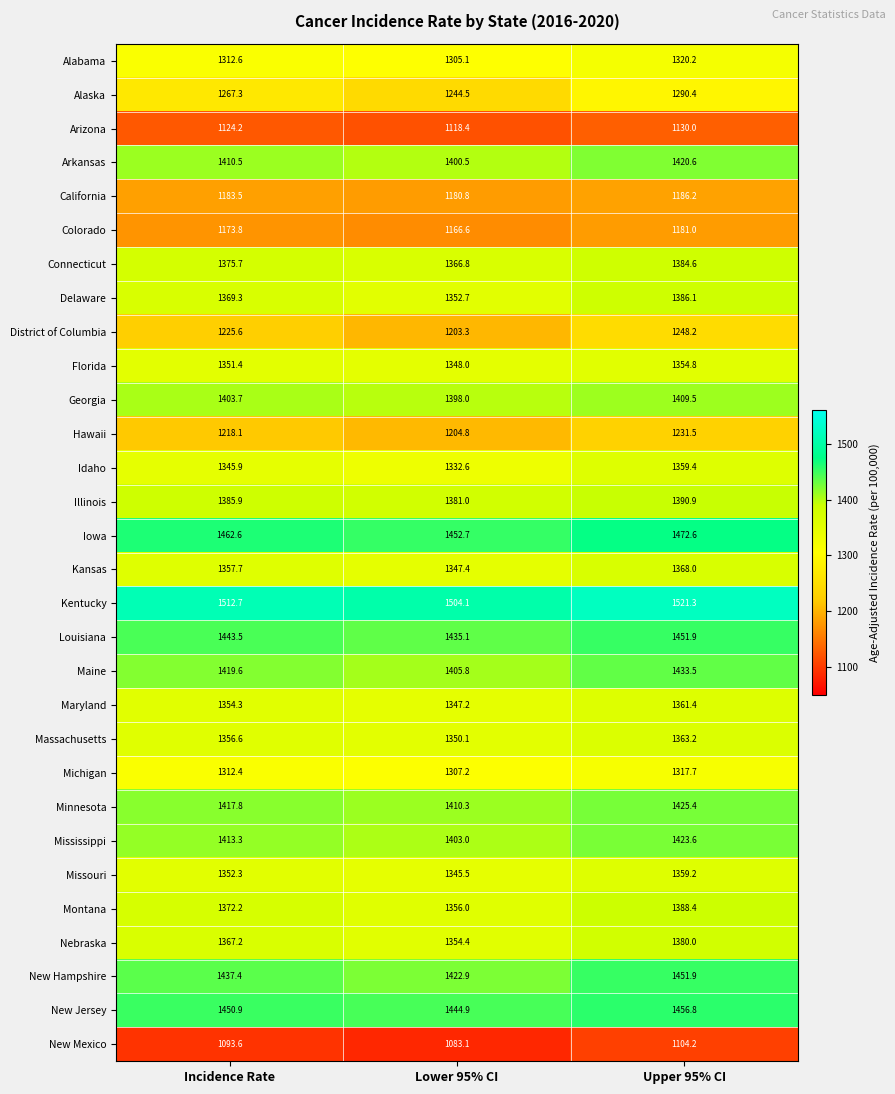

What is the difference between the highest and lowest values at Lower 95% CI?

421.0